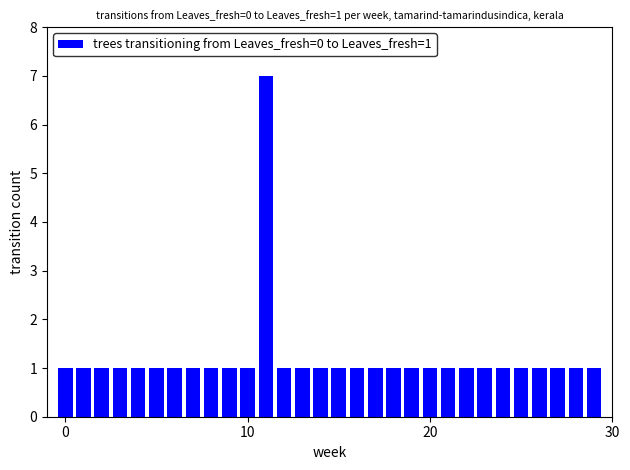

What is the difference between the maximum and second lowest values?

6